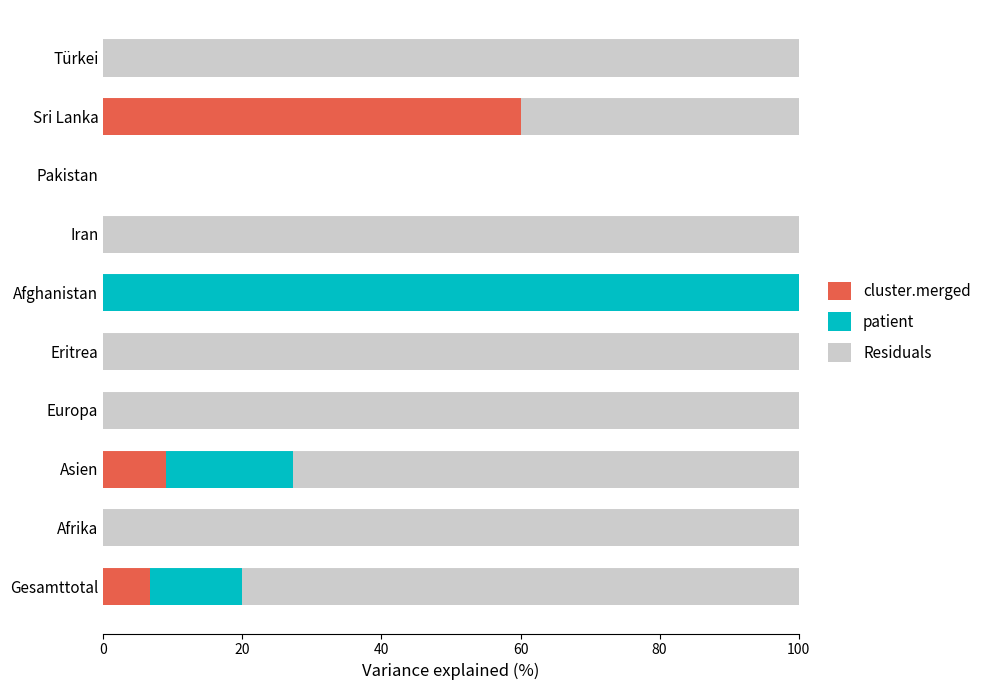

What is the sum of the cluster.merged values at Sri Lanka and Pakistan?

60.0